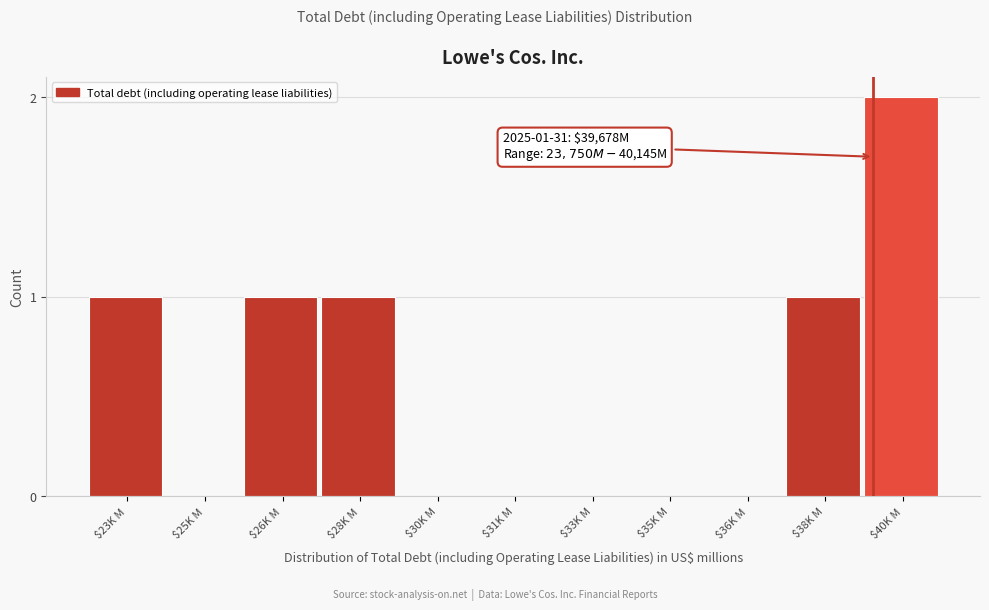

The value at $28K M is 1. True or false?

True